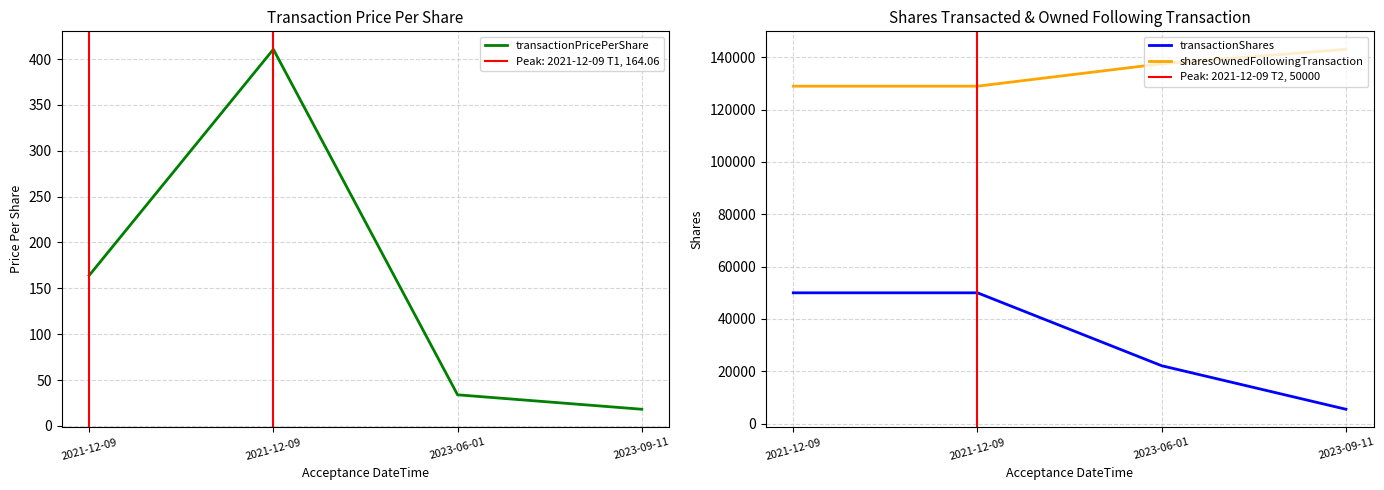

Rank the series at 2023-06-01 from lowest to highest value.

transactionPricePerShare, transactionShares, sharesOwnedFollowingTransaction